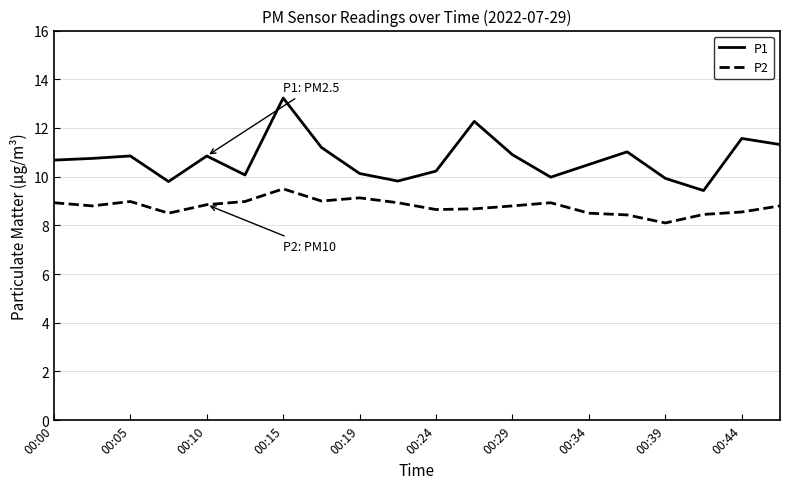

What is the greatest value displayed?

13.2